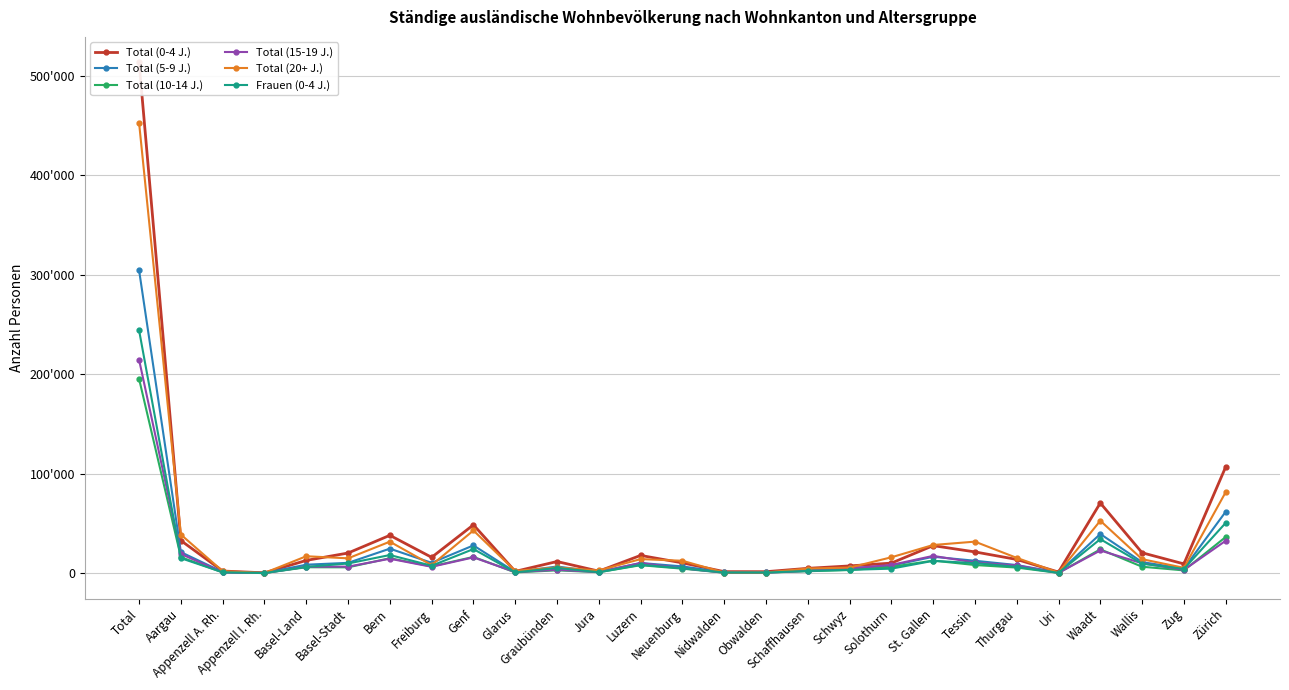

How many data points in Frauen (0-4 J.) are less than 6421?

13